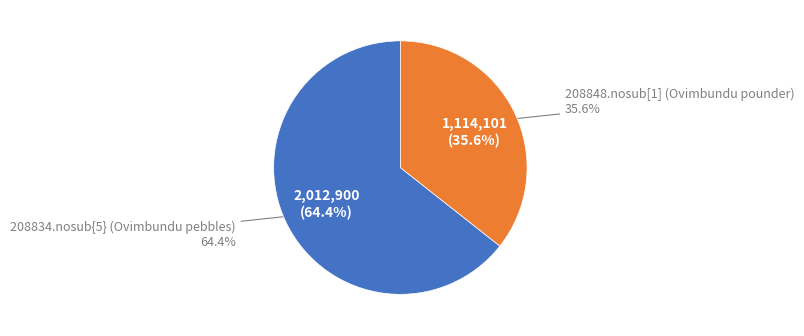

What portion of the pie excludes 208848.nosub[1] (Ovimbundu pounder)?

64.4%